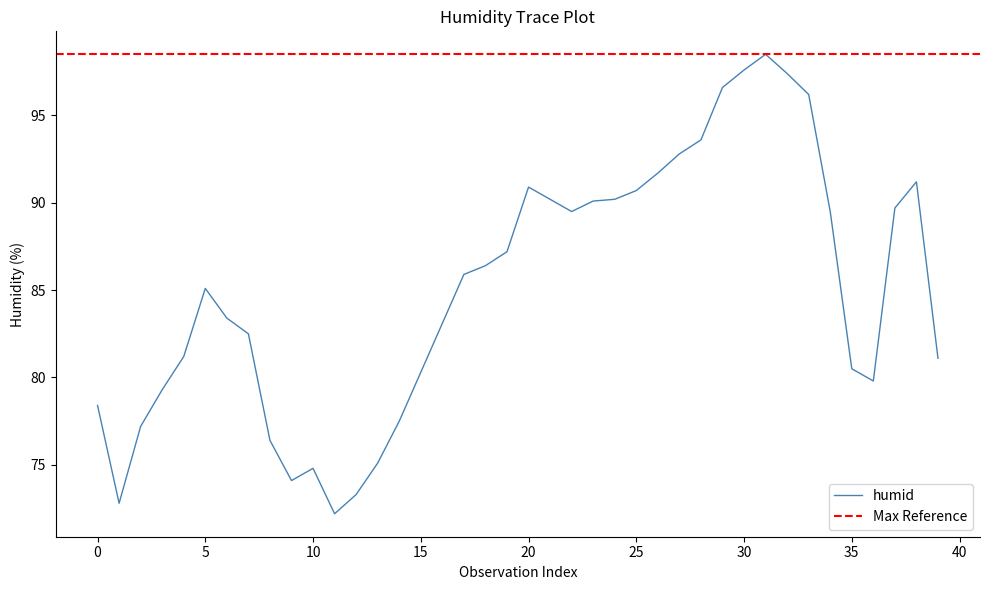

How many interior local peaks (higher than both neighbors) does the data have?

5